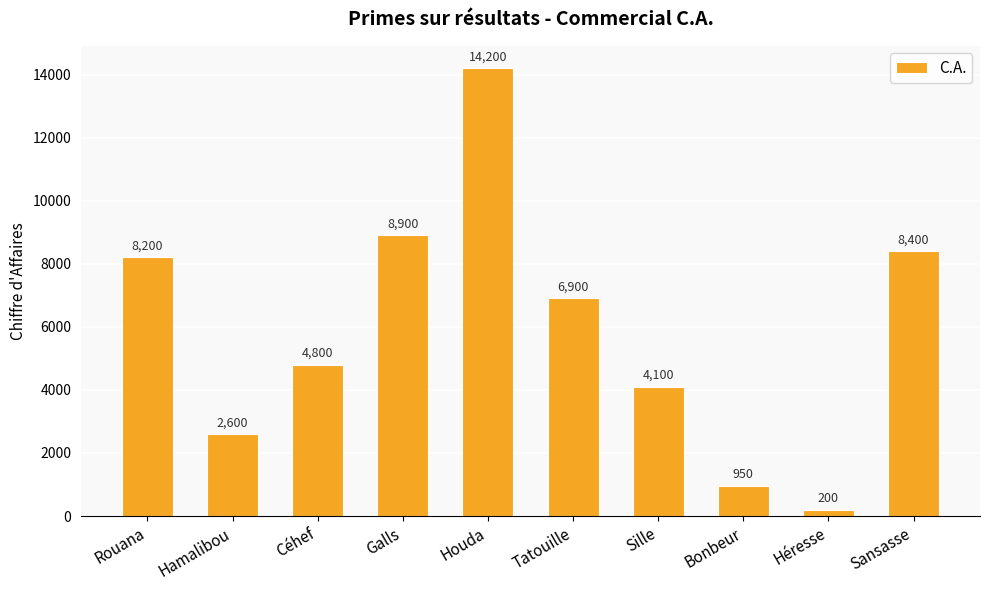

At which category does the chart reach its peak across all series?

Houda